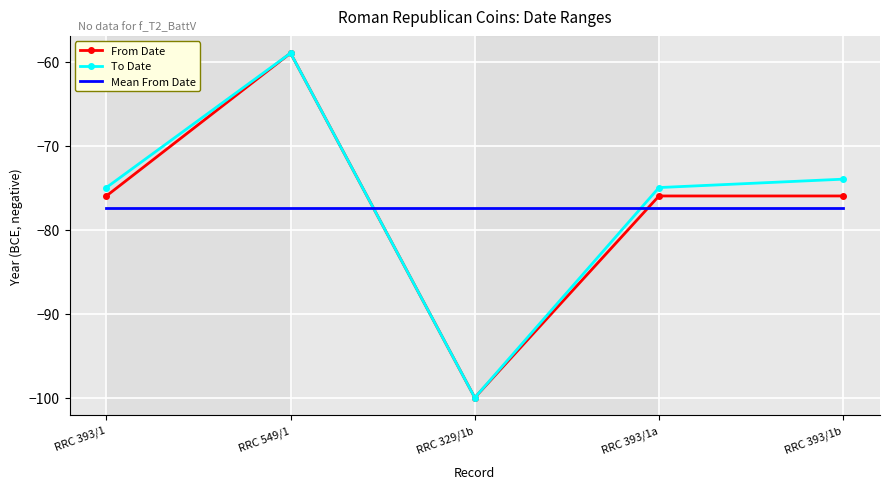

Which series changed the most between RRC 549/1 and RRC 393/1a?

From Date